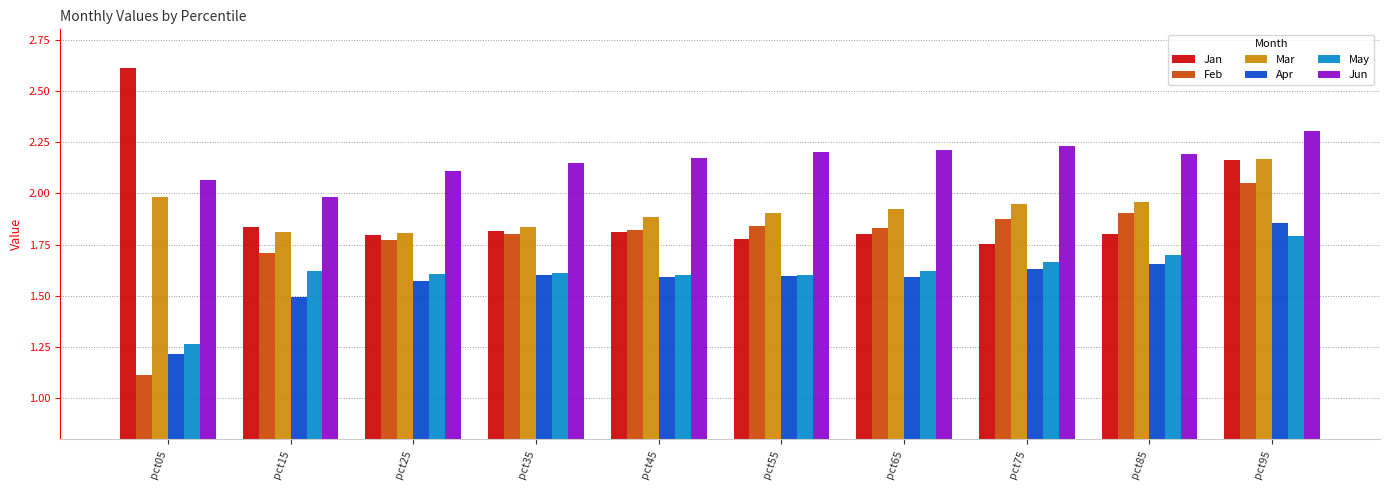

How many bars are there in each group?

6